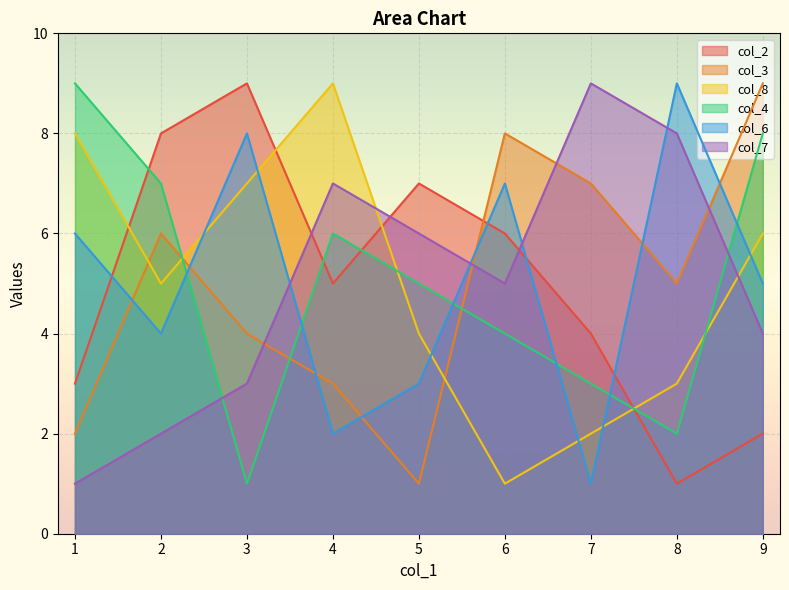

Rank the series at 3 from highest to lowest value.

col_2, col_6, col_8, col_3, col_7, col_4